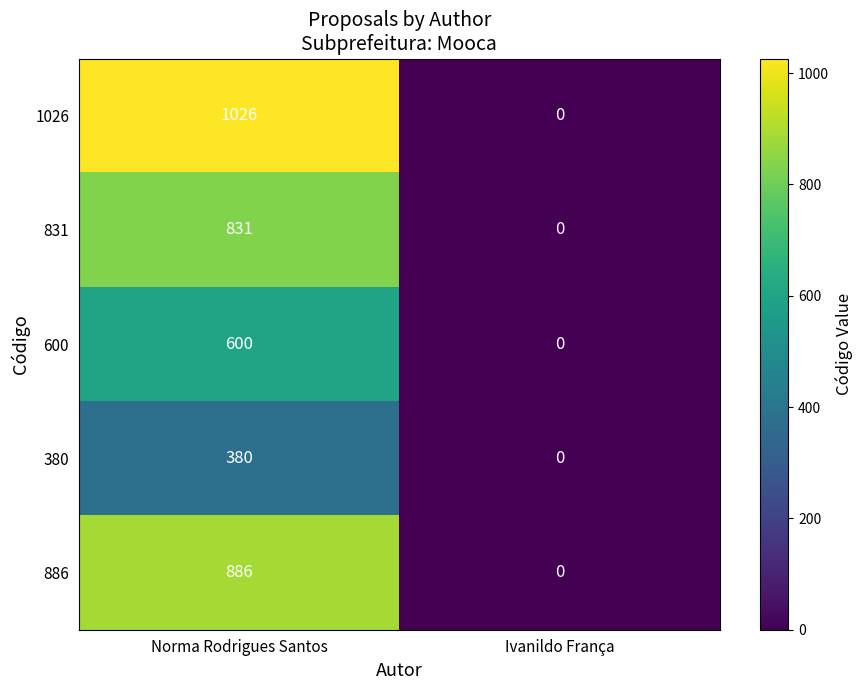

How many categories are shown in the chart?

2